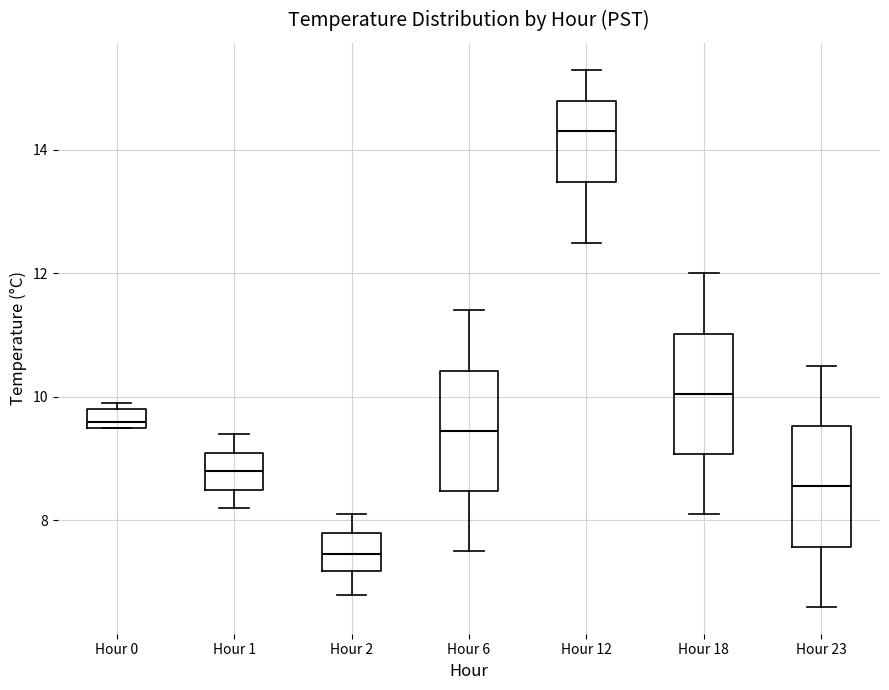

Which box has the highest median line?

Hour 12